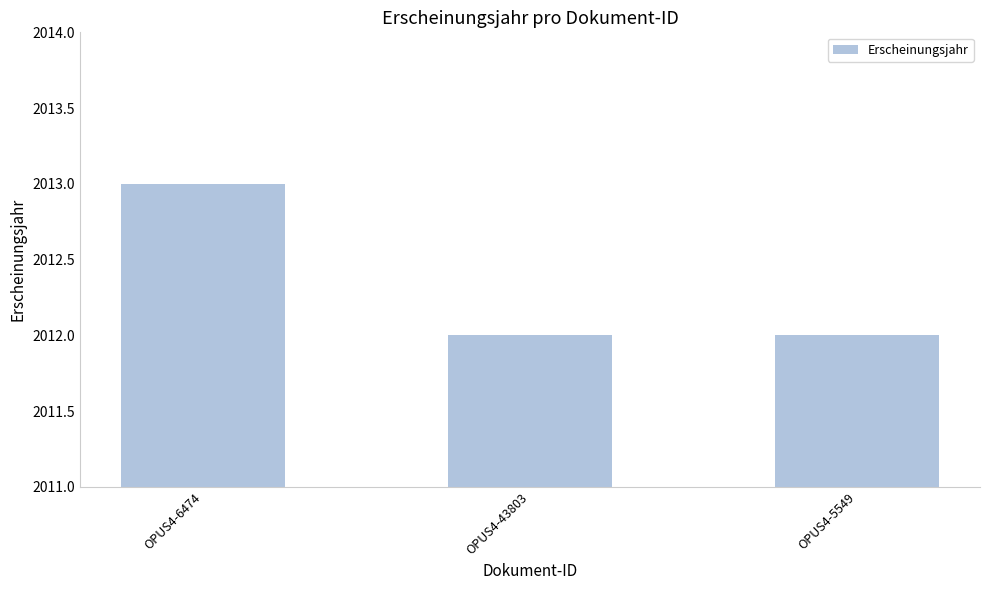

Approximately how many times larger is the value at OPUS4-5549 compared to OPUS4-6474?

1.0